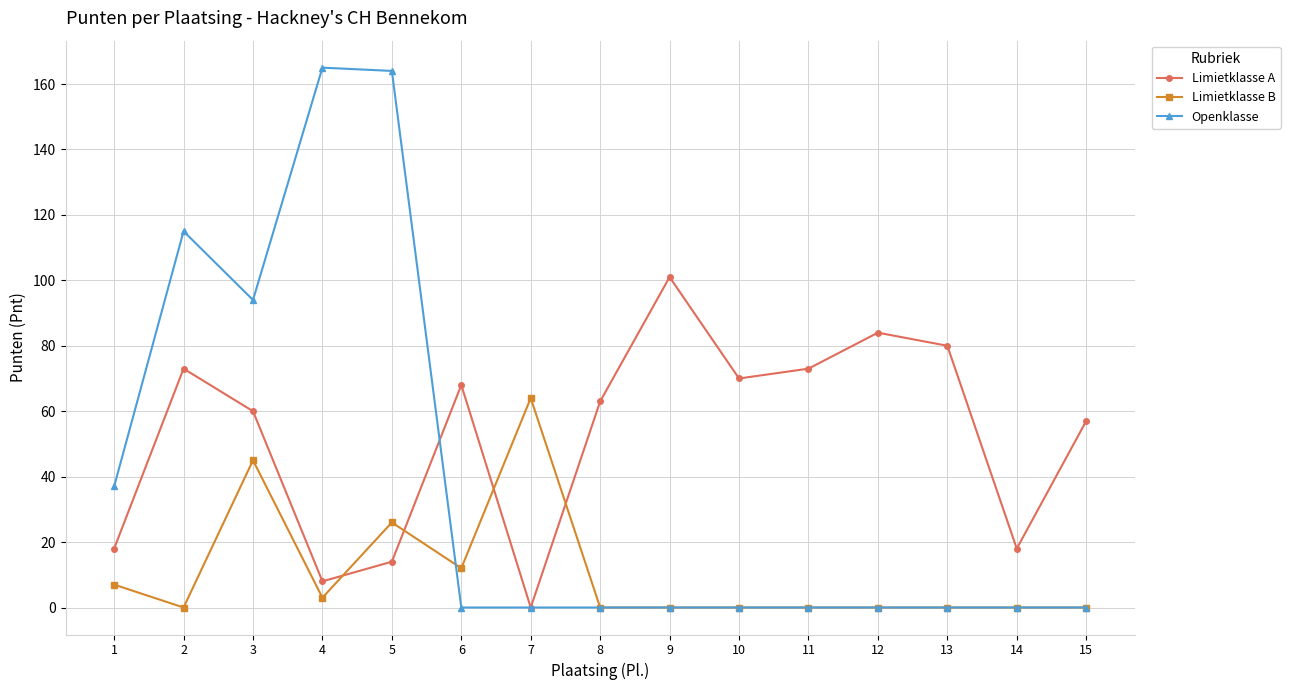

How many distinct data groups are displayed?

3